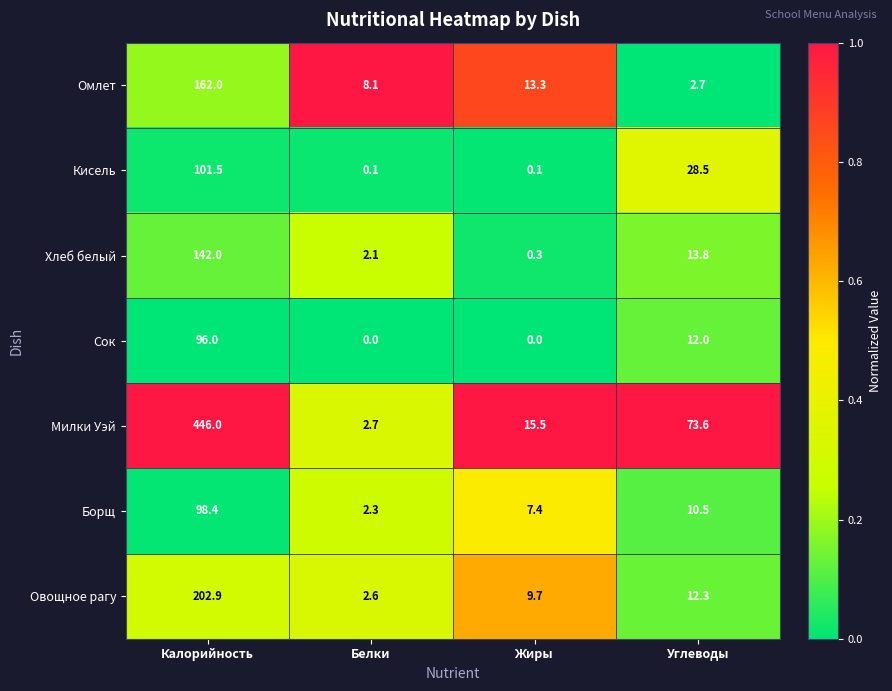

List the series in order of their peak value, highest first.

Милки Уэй, Овощное рагу, Омлет, Хлеб белый, Кисель, Борщ, Сок